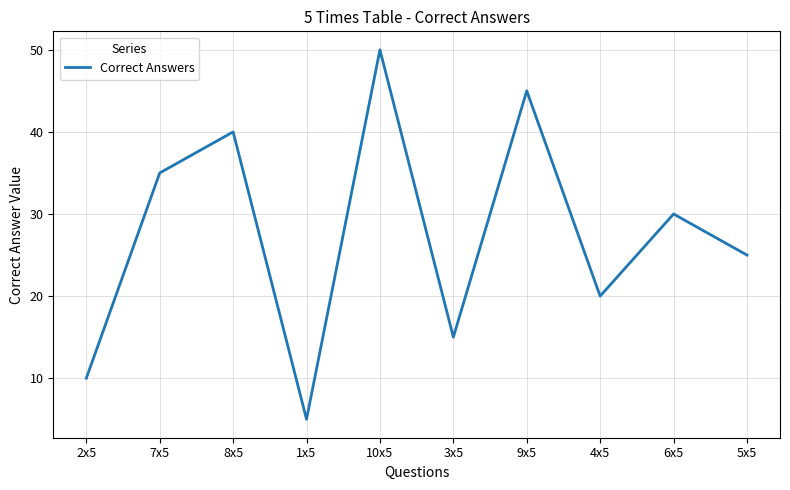

What is the greatest value displayed?

50